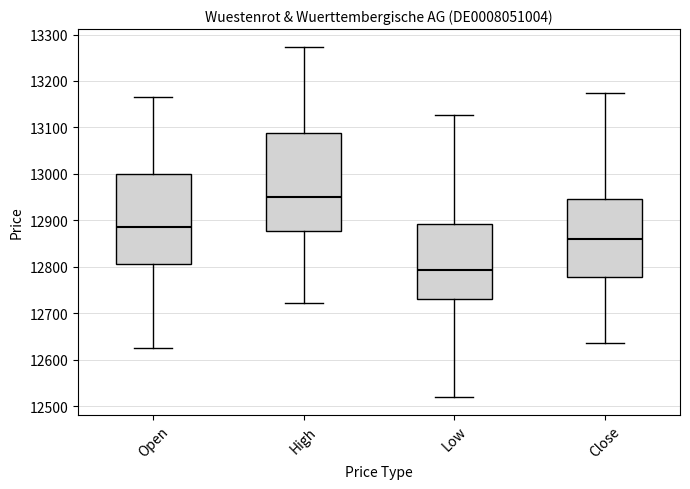

Comparing the boxes themselves (not the whiskers), which one is the tallest?

High